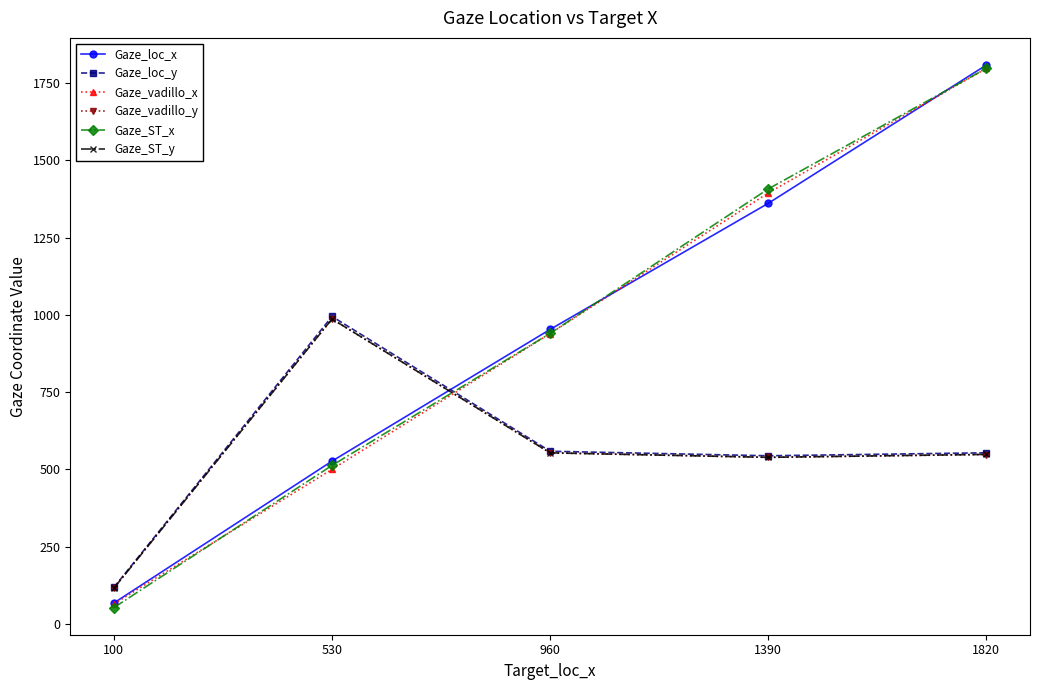

What is the greatest value displayed?

1808.4